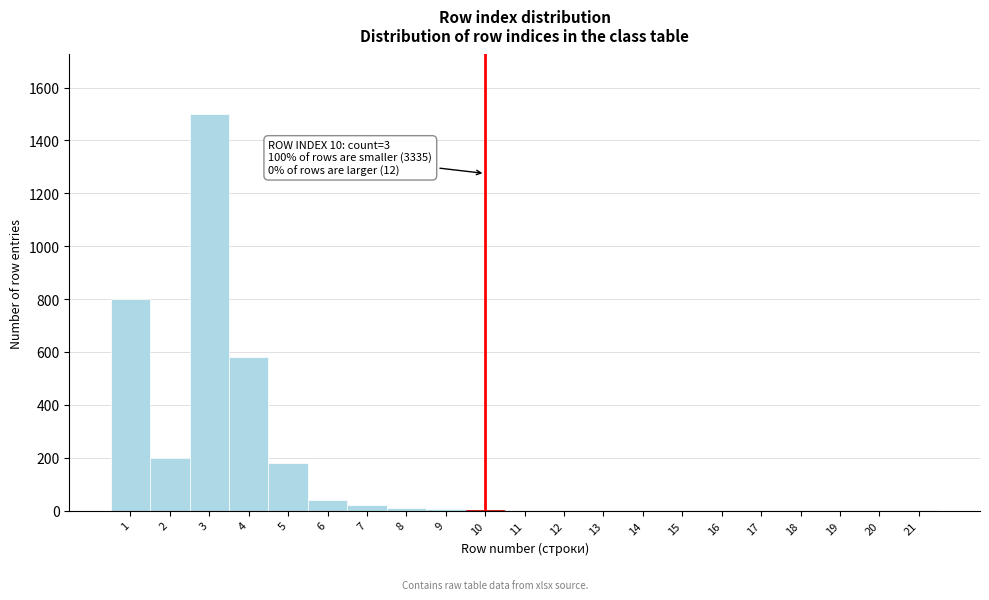

Is it true that the value at 3 is 961?

False